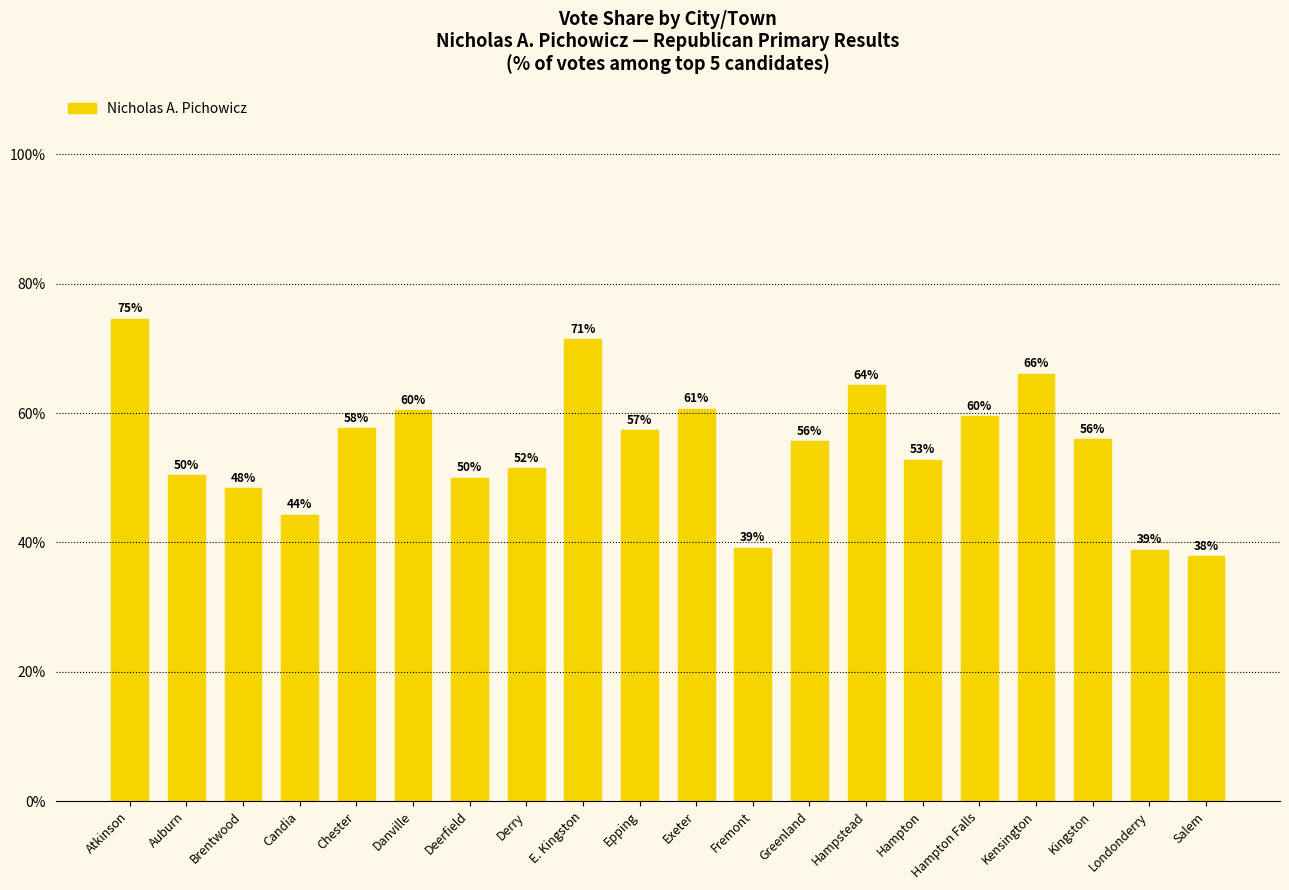

Is it true that the value at Atkinson is 101.8?

False